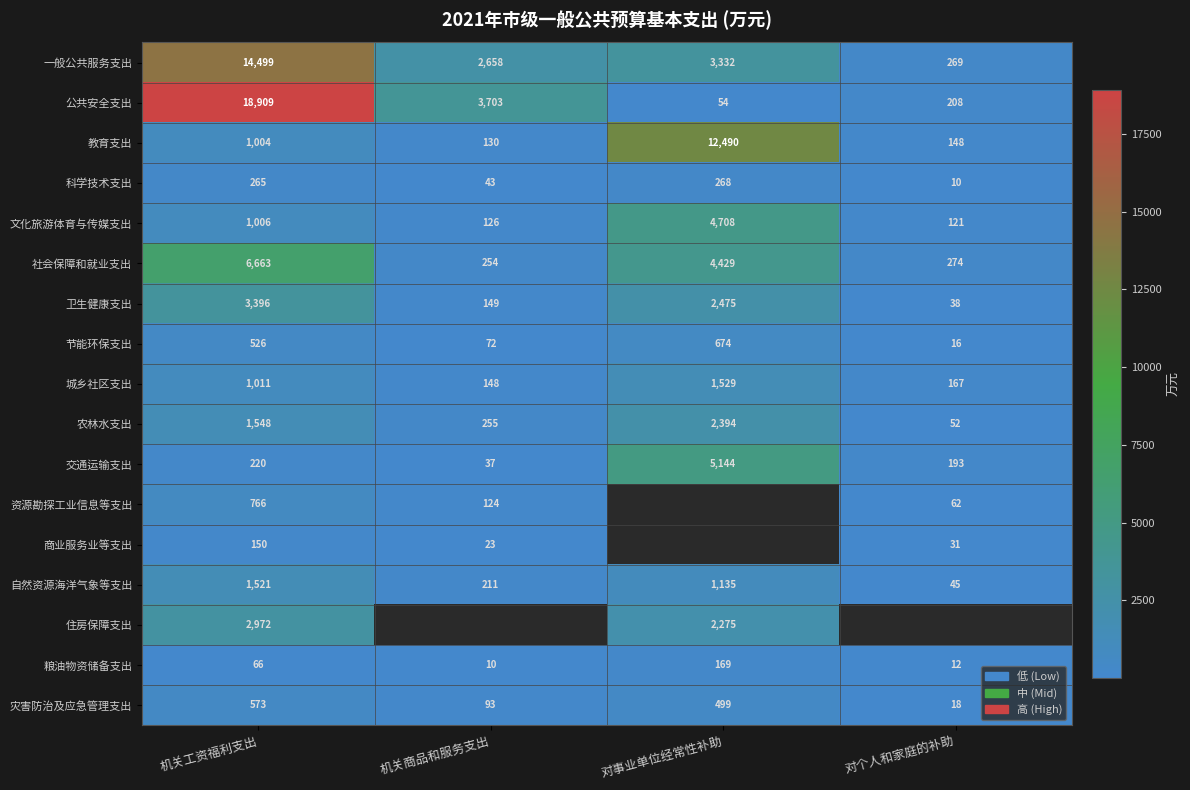

What is the sum of the 农林水支出 values at 对个人和家庭的补助 and 对事业单位经常性补助?

2446